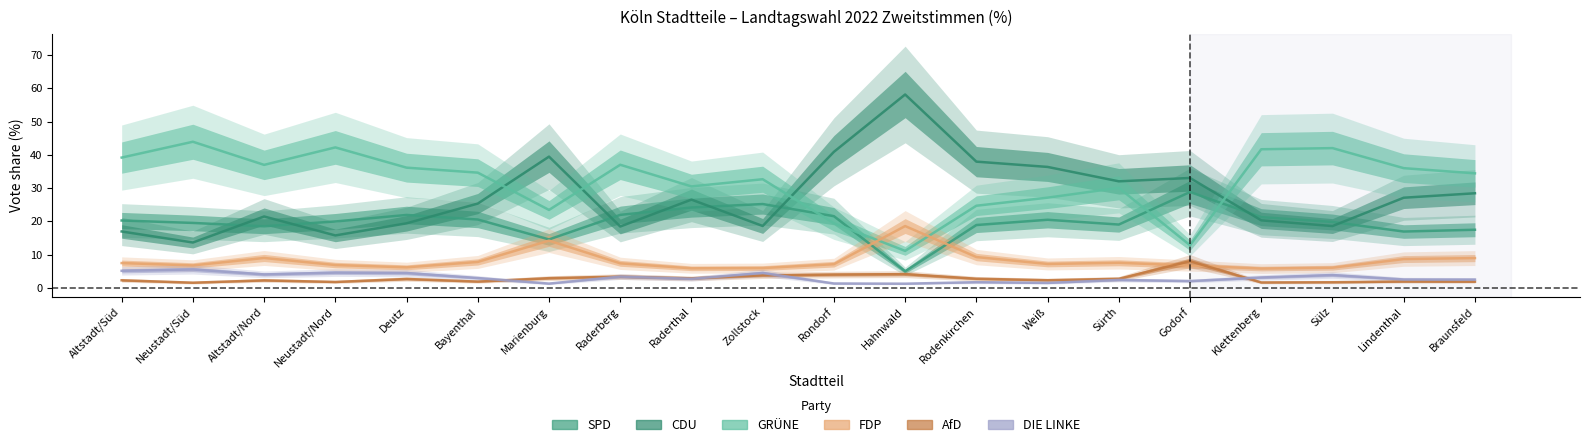

Is it true that FDP equals 10.5 at Zollstock?

False